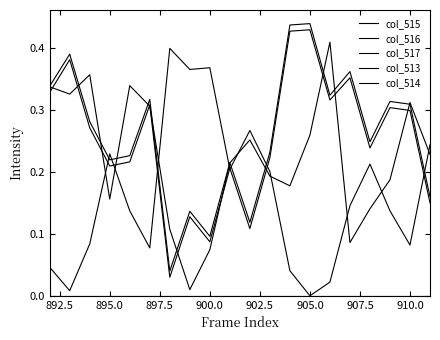

Does the chart display data point markers on the line(s)?

No